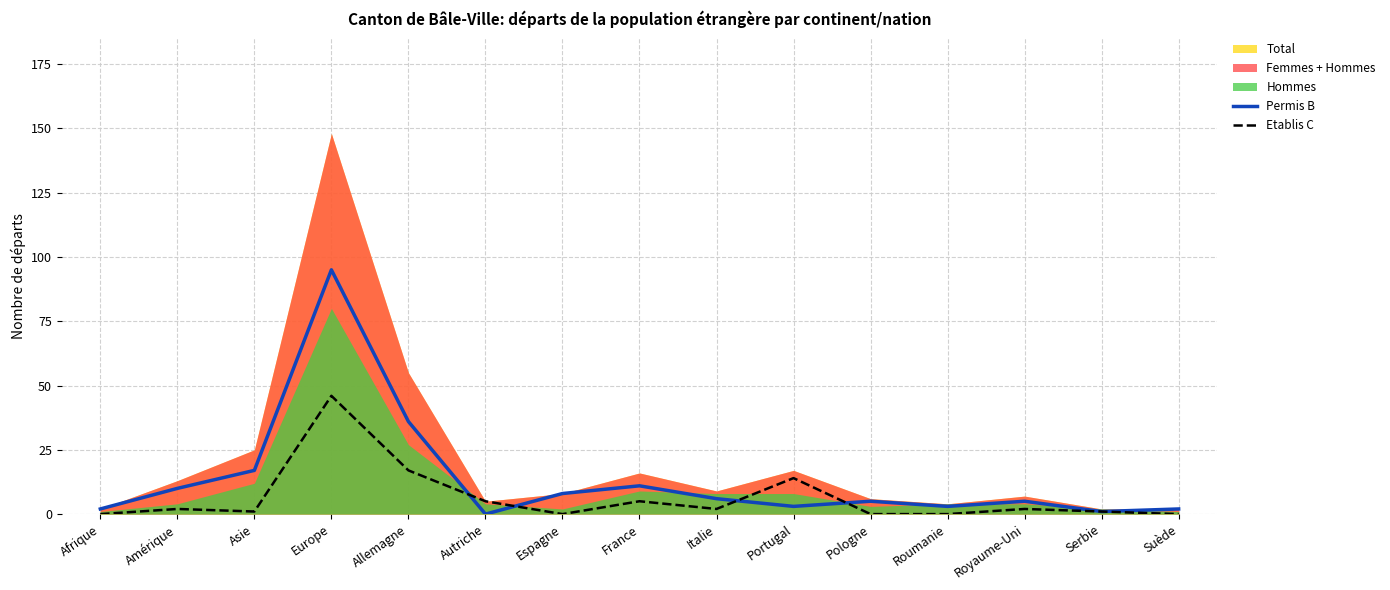

How many positive values does the Permis B series have?

14